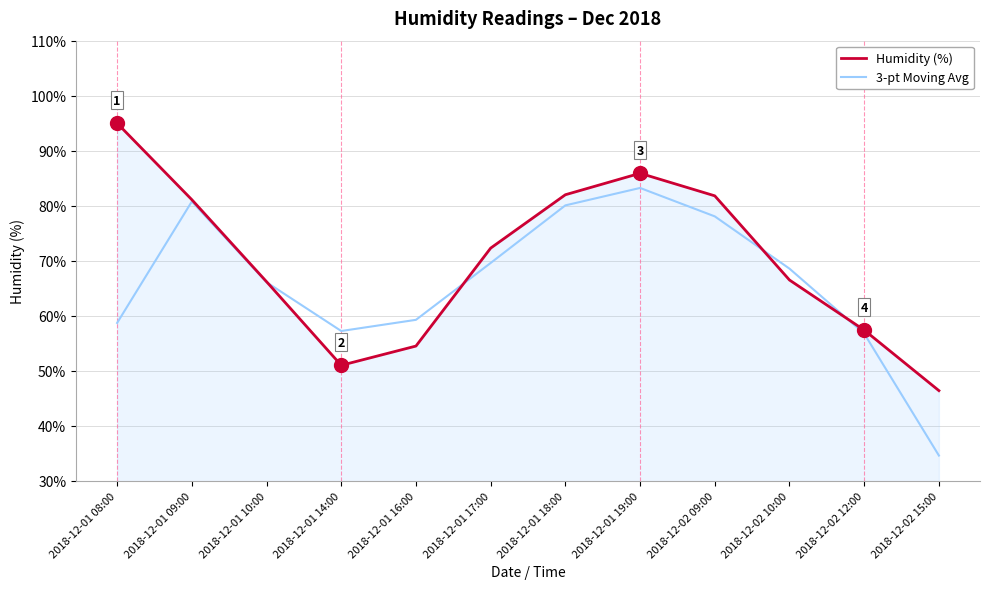

Which series ends up on top after the final intersection of 3-pt Moving Avg and Humidity (%)?

Humidity (%)